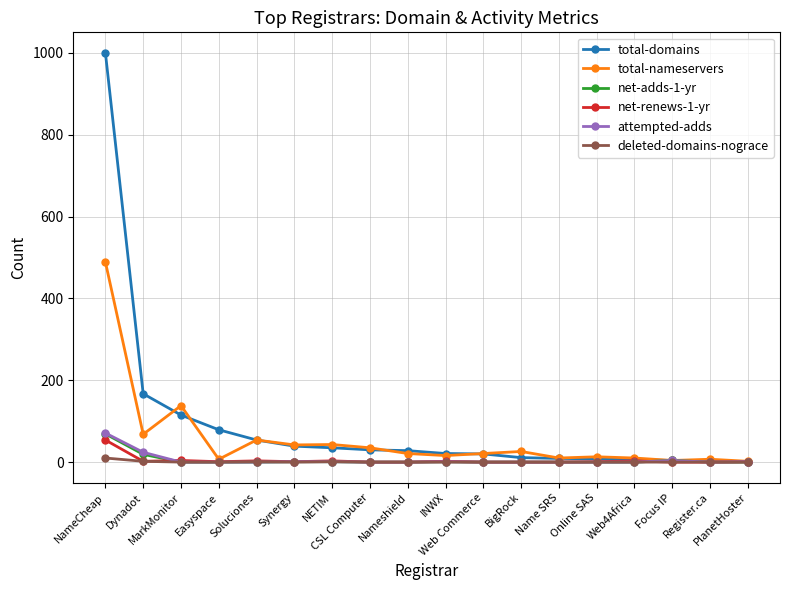

Is it true that net-renews-1-yr equals 0 at Register.ca?

True